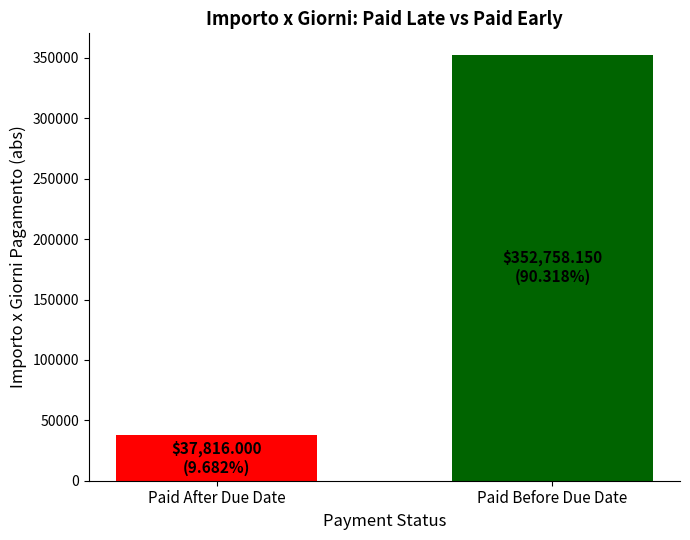

Which has a higher value, Paid After Due Date or Paid Before Due Date?

Paid Before Due Date